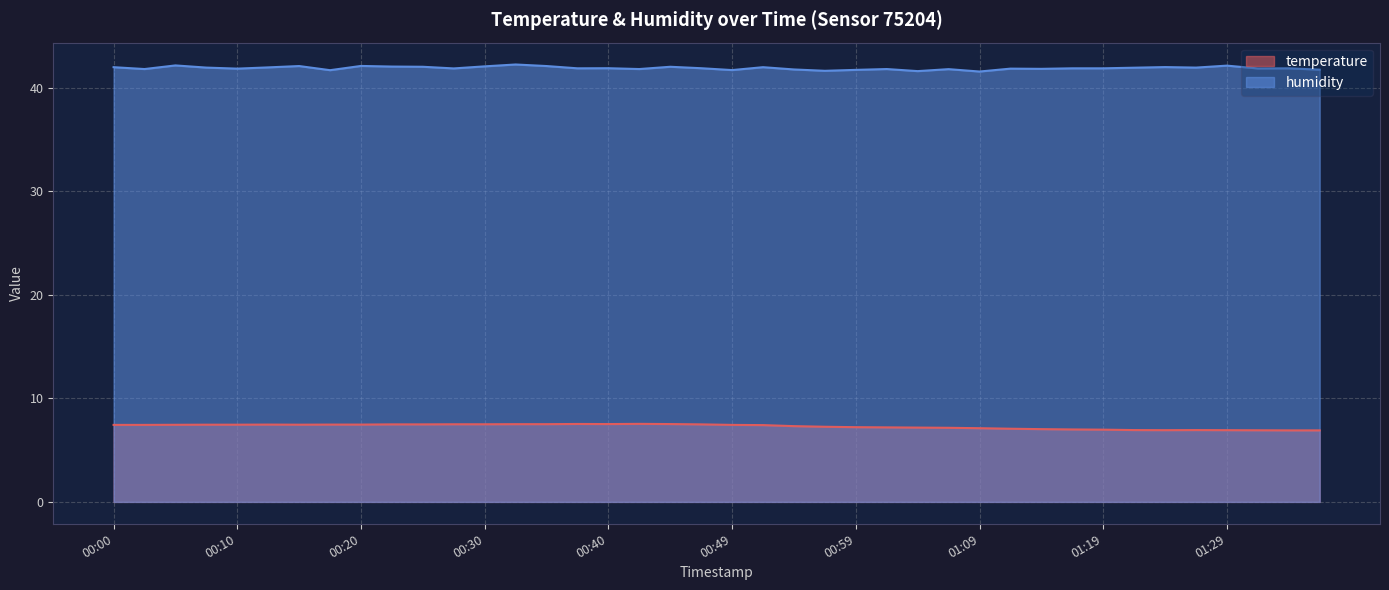

Does the chart have visible grid lines?

Yes